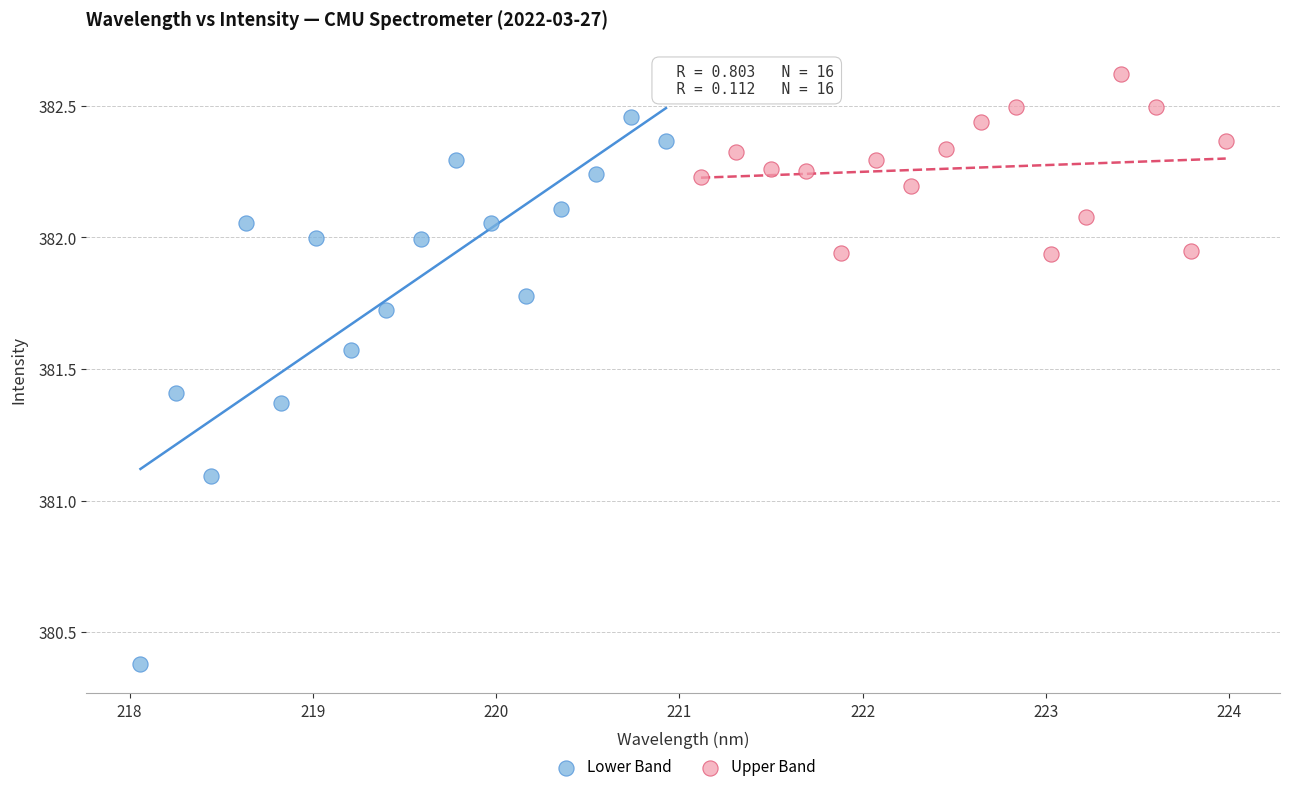

Which series contains the highest Y value?

Upper Band